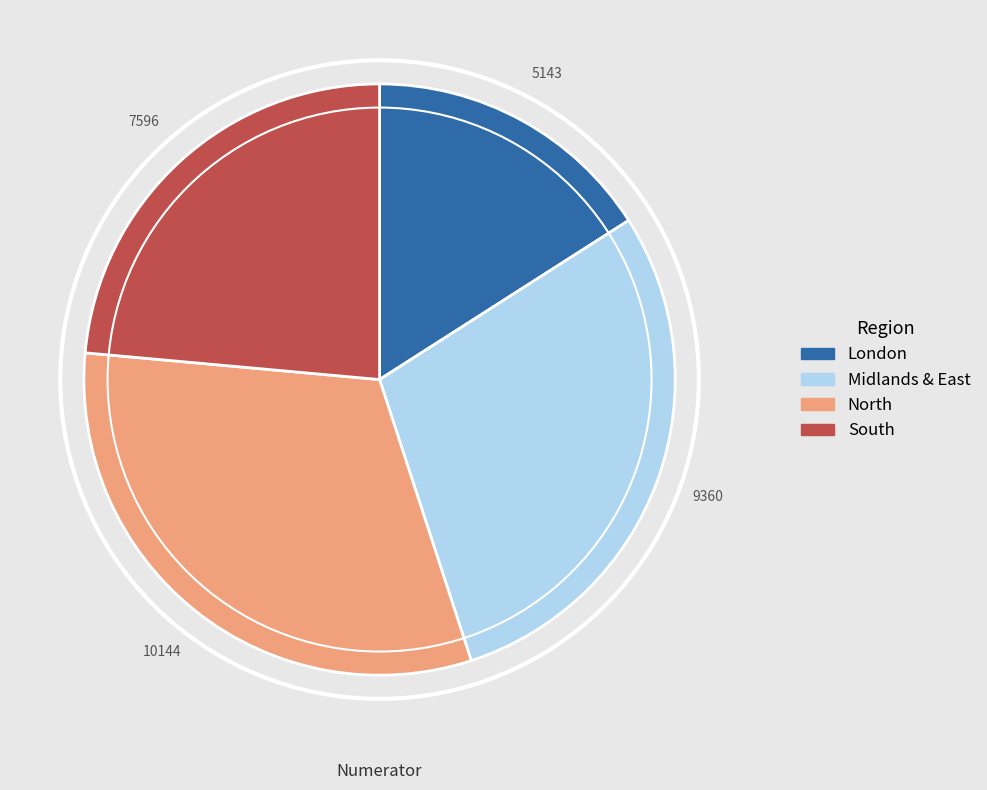

Rank the categories by value from highest to lowest.

North, Midlands & East, South, London